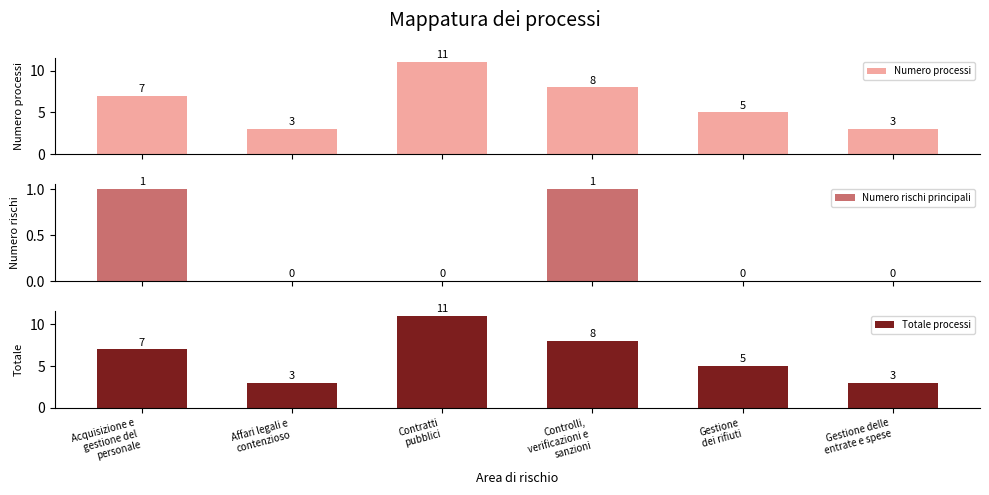

True or false: Totale processi has a value of 13 at Controlli,
verificazioni e
sanzioni.

False